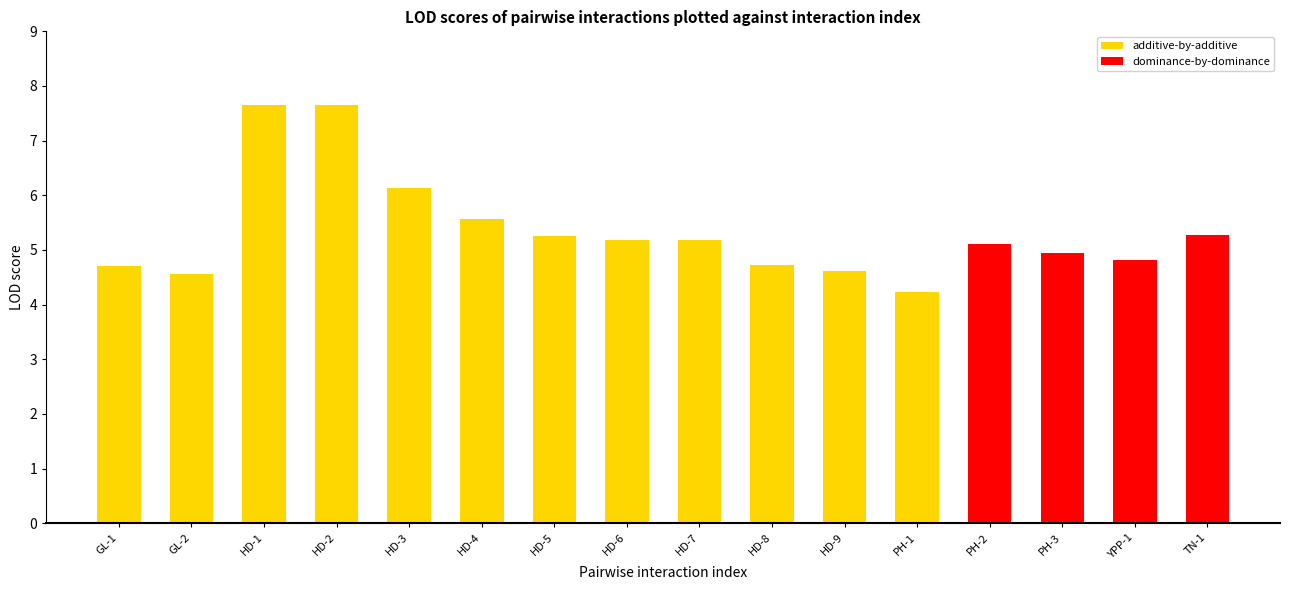

Reading right to left, list all the values displayed in this chart.

5.3	4.8	4.9	5.1	4.2	4.6	4.7	5.2	5.2	5.2	5.6	6.1	7.7	7.7	4.6	4.7